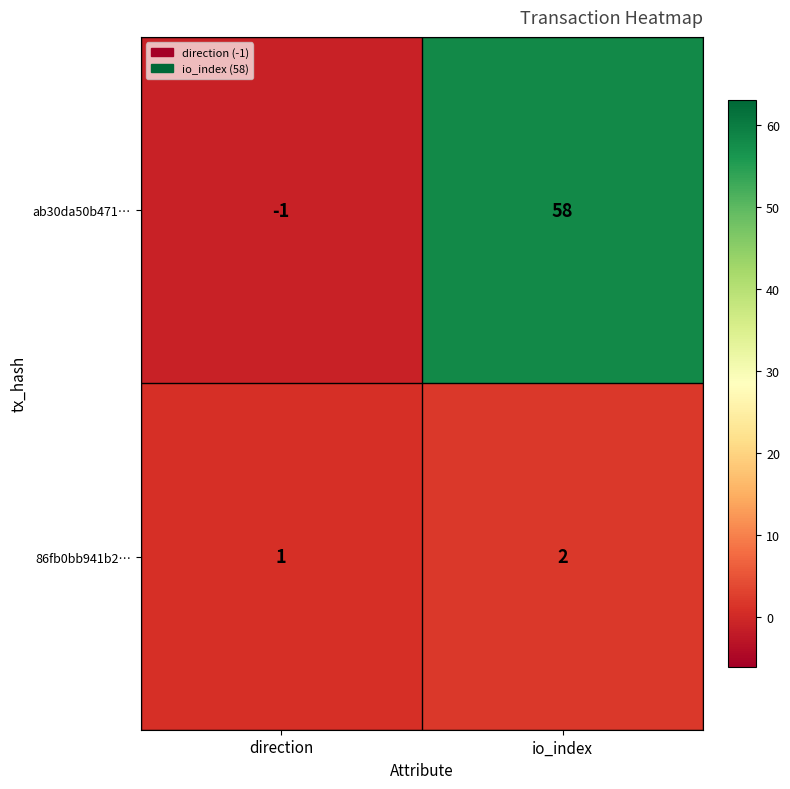

At which label is ab30da50b471… closest to 28?

direction